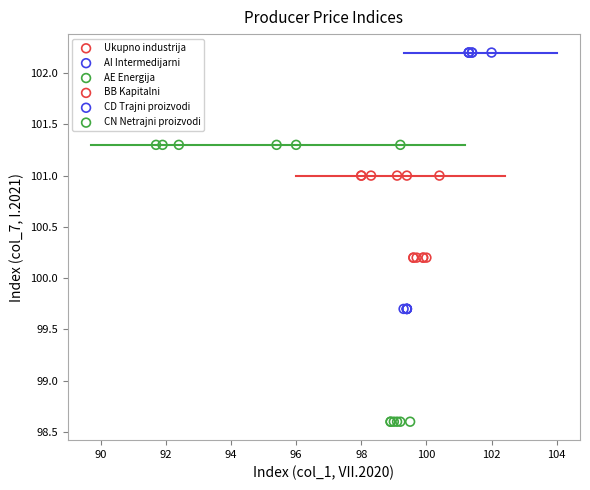

Which series reaches the maximum Y coordinate?

AI Intermedijarni